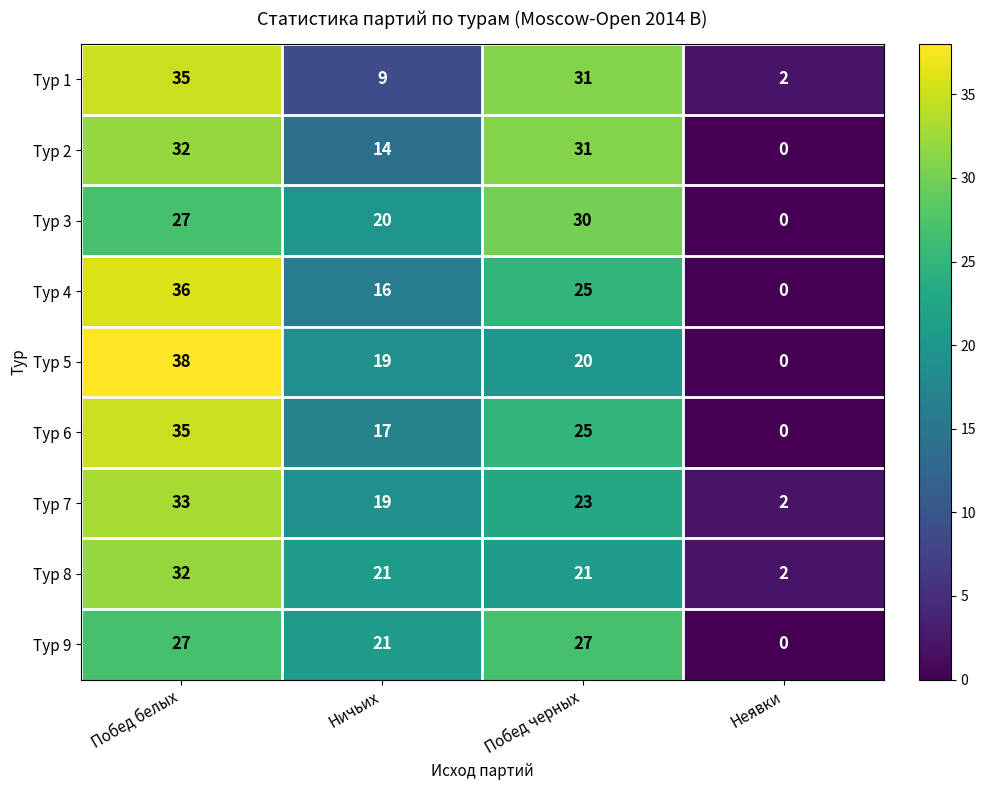

Which series has the widest spread of values?

Тур 5